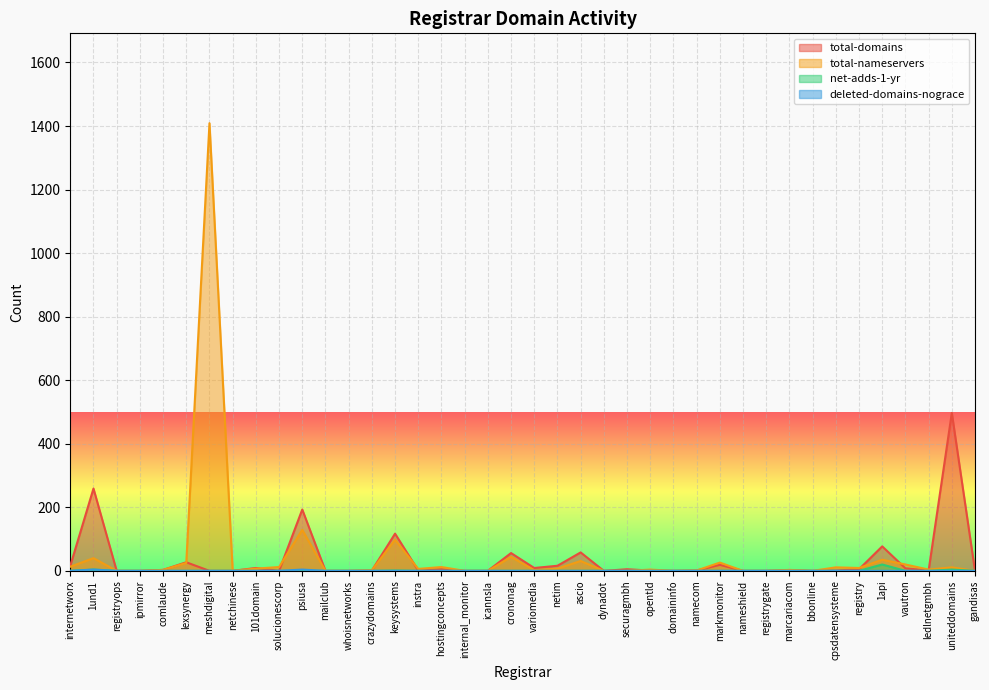

Rank the series by their maximum value, from lowest to highest.

deleted-domains-nograce, net-adds-1-yr, total-domains, total-nameservers